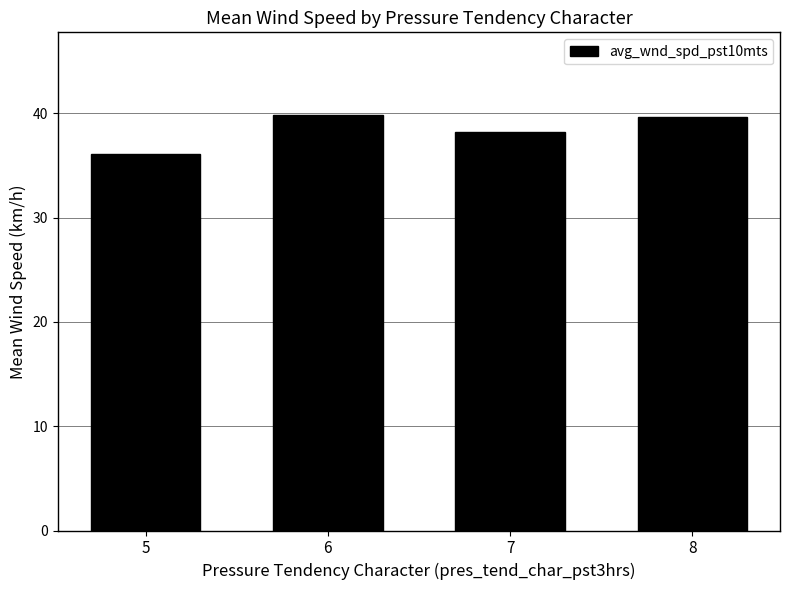

The value at 5 is 62.0. True or false?

False